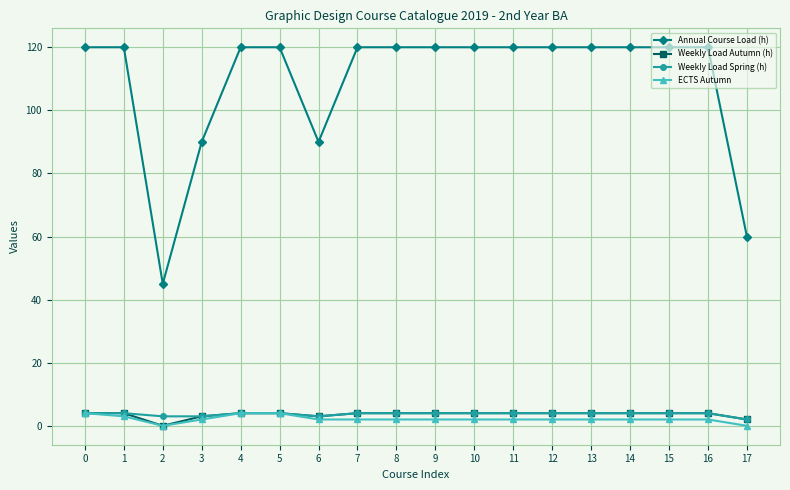

Which series has the largest total across all categories?

Annual Course Load (h)